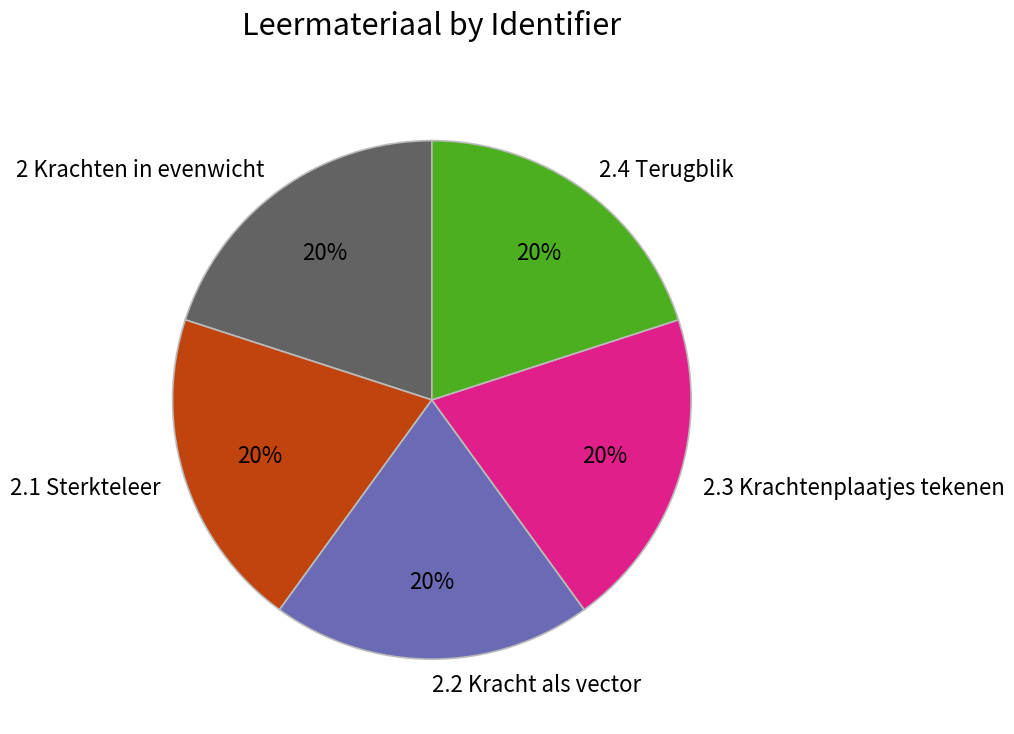

The 2 Krachten in evenwicht slice represents 27% of the pie. True or false?

False